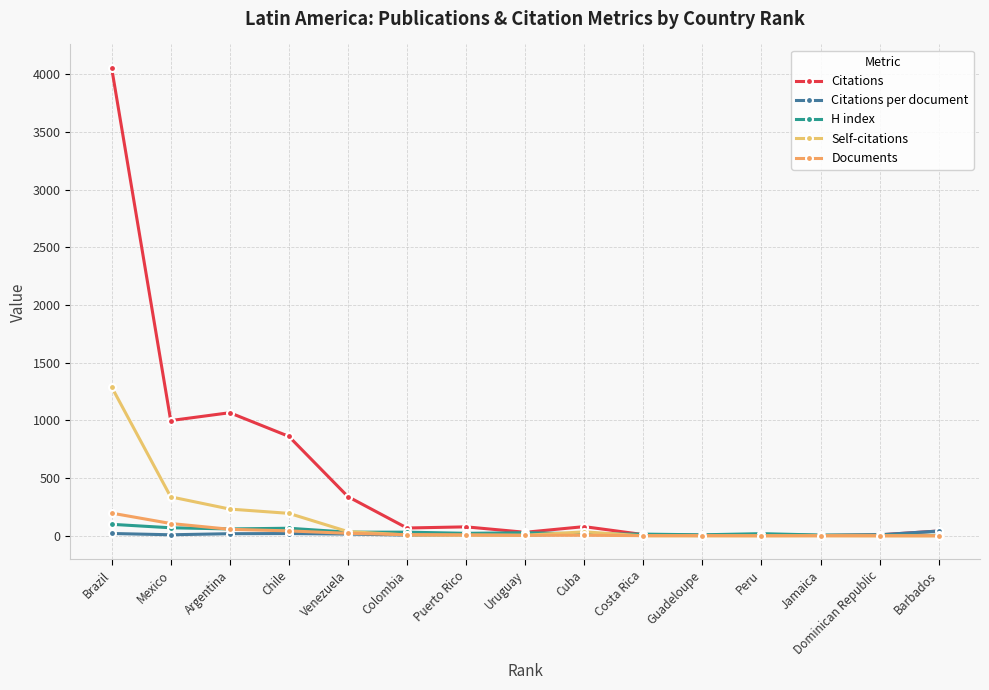

How many lines are shown in the chart?

5